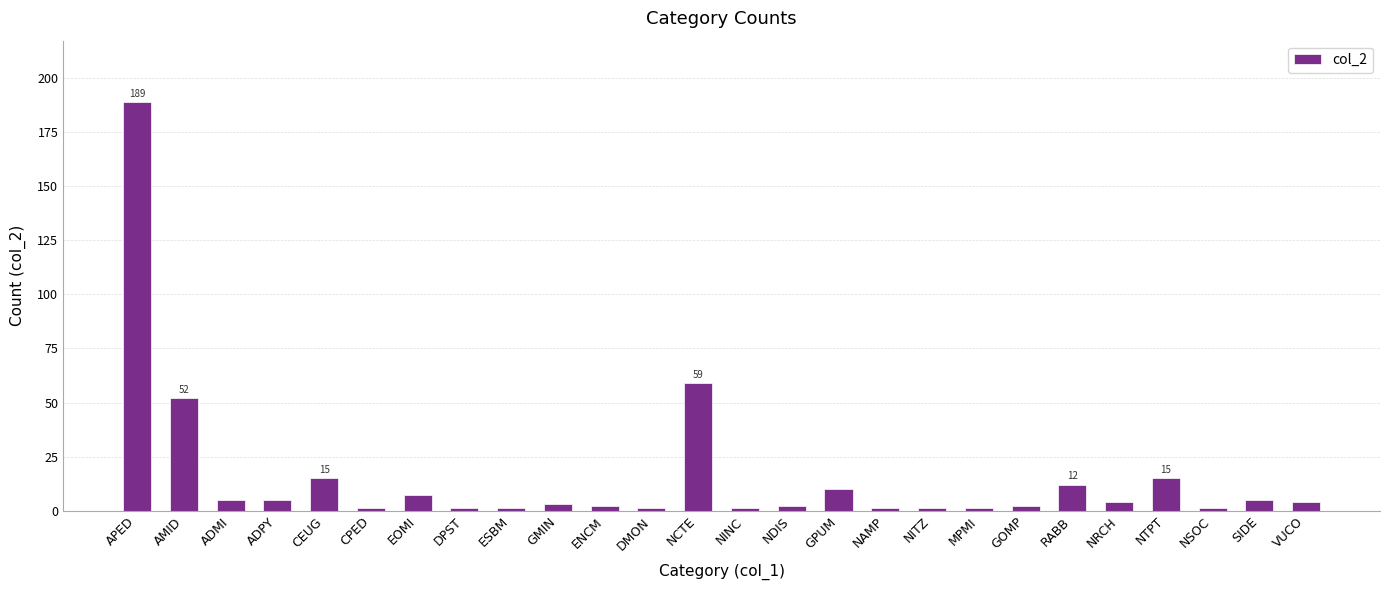

Does the chart contain stacked bars?

No